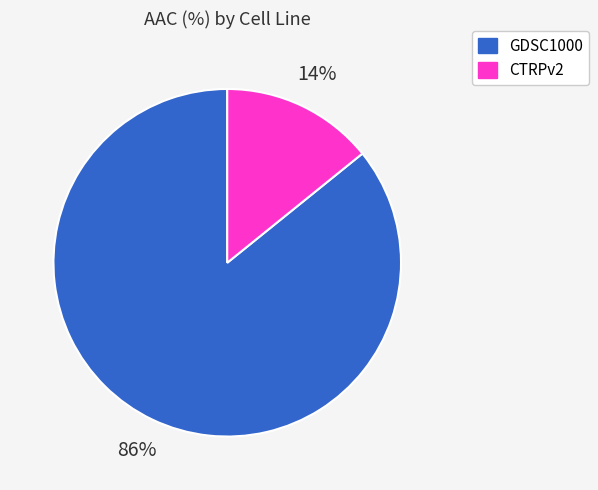

Which category has the smallest portion of the pie?

CTRPv2